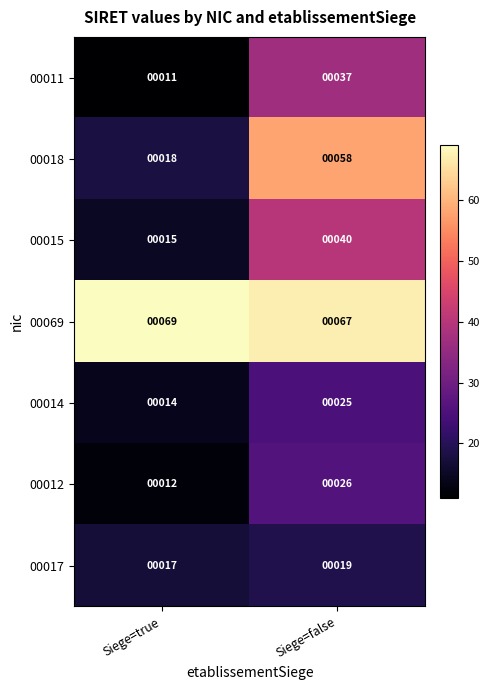

Reading left to right, transcribe all the data shown in this chart.

00011: 11	37
00018: 18	58
00015: 15	40
00069: 69	67
00014: 14	25
00012: 12	26
00017: 17	19